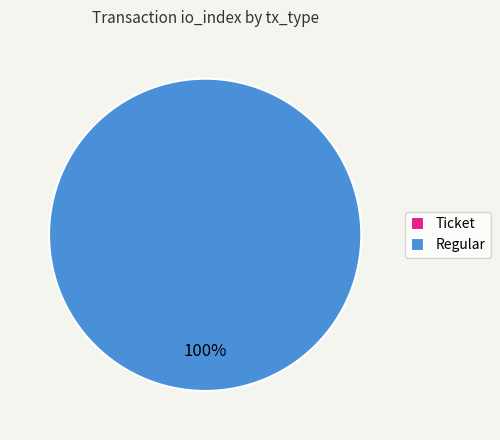

Which slice is the smallest?

Ticket